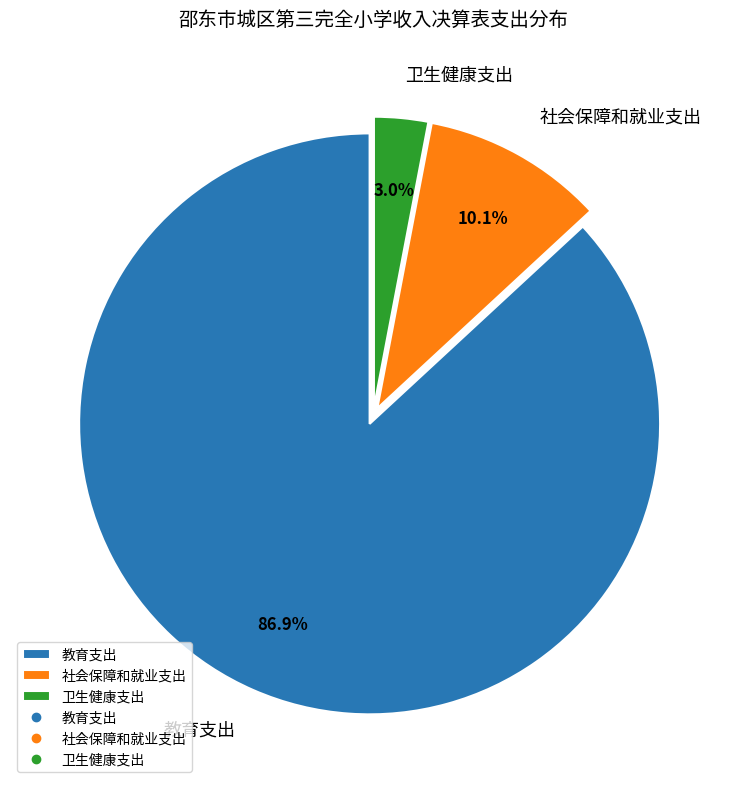

The 卫生健康支出 slice represents 11% of the pie. True or false?

False